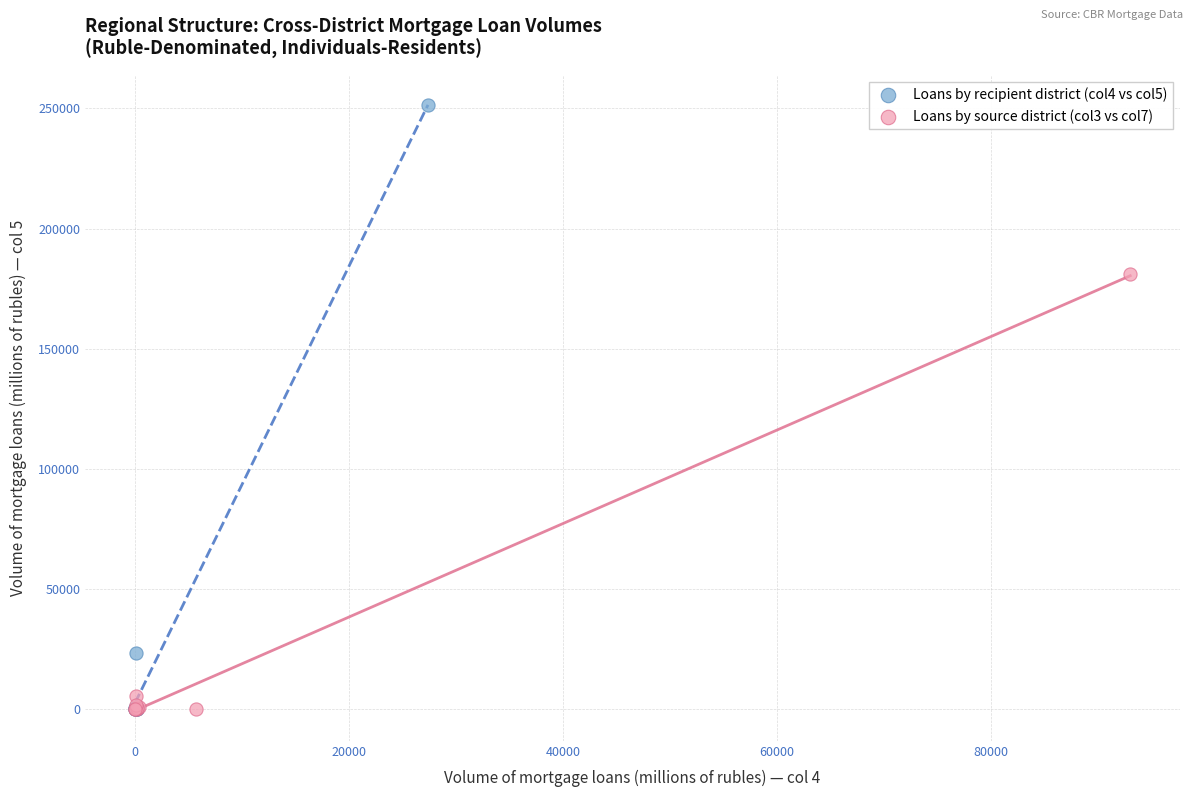

Which series reaches the maximum Y coordinate?

Loans by recipient district (col4 vs col5)